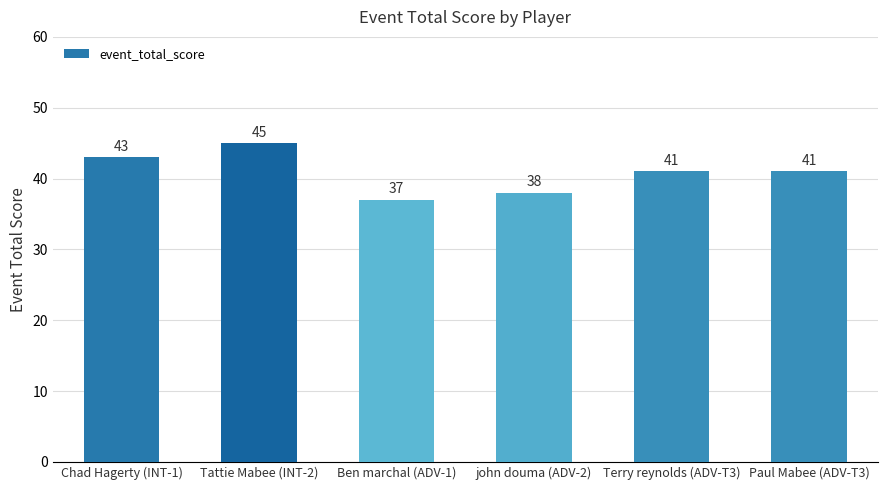

How many bars are there in total?

6